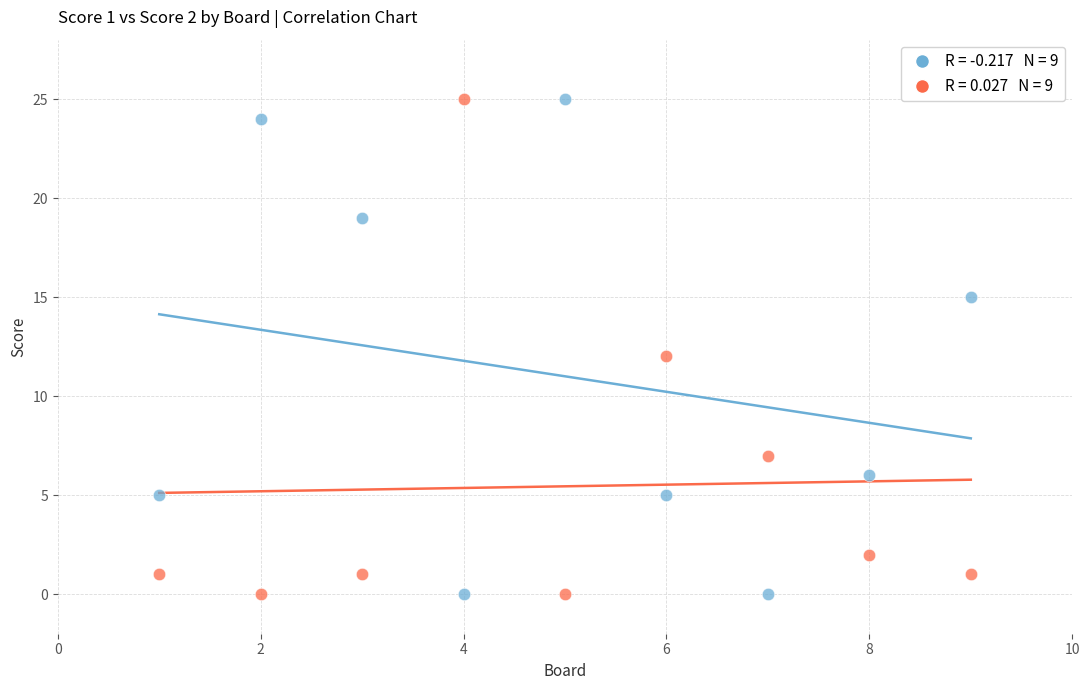

Across all data points, what is the range of X values (max minus min)?

8